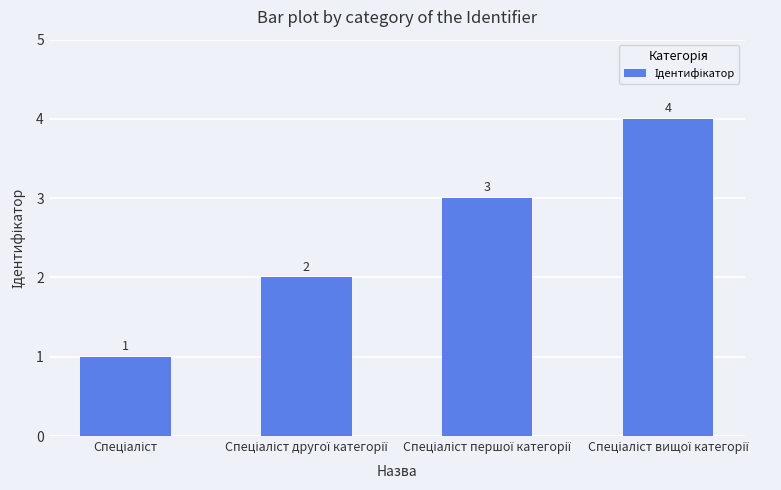

Count the values in the range 2 to 4.

3